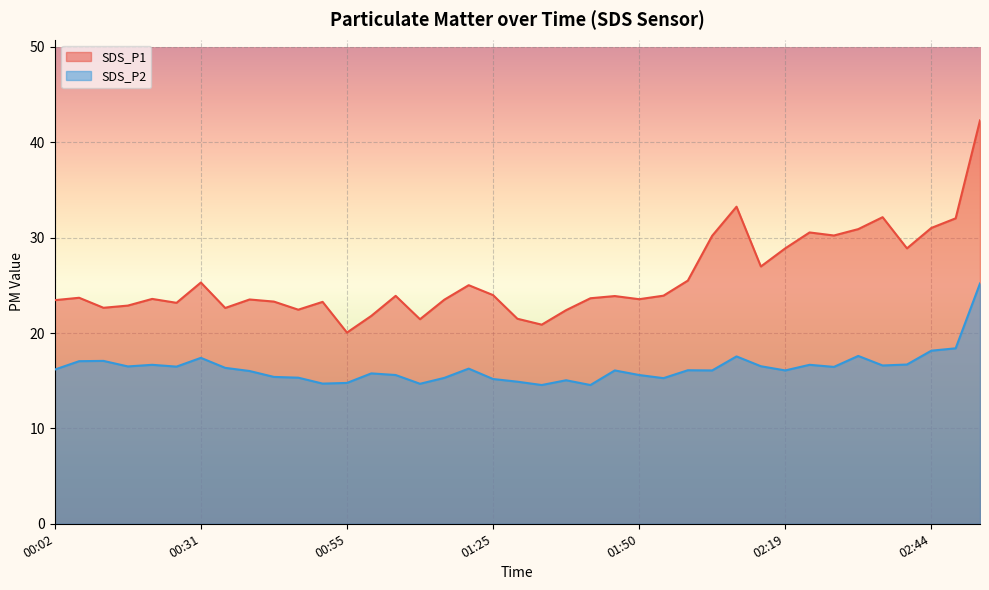

At which category does the chart reach its minimum across all series?

01:33